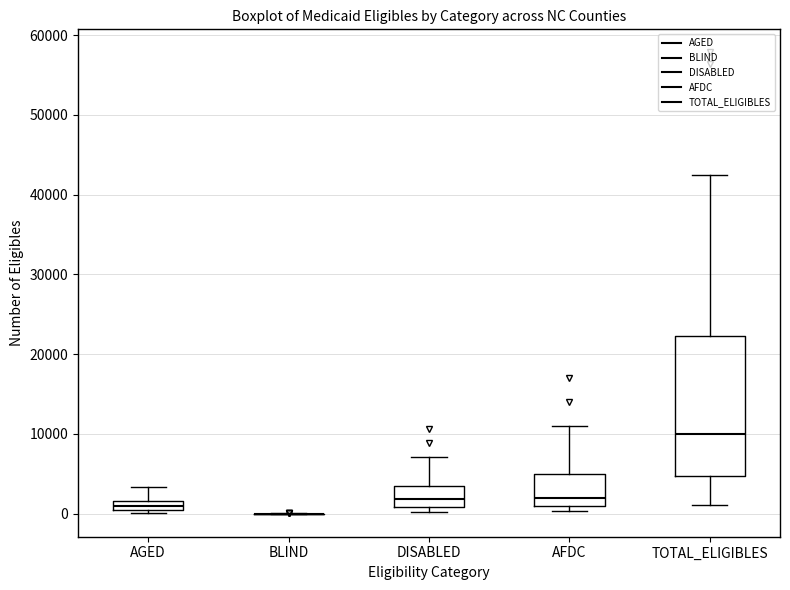

Which box is the tallest, from its lower edge to its upper edge?

TOTAL_ELIGIBLES